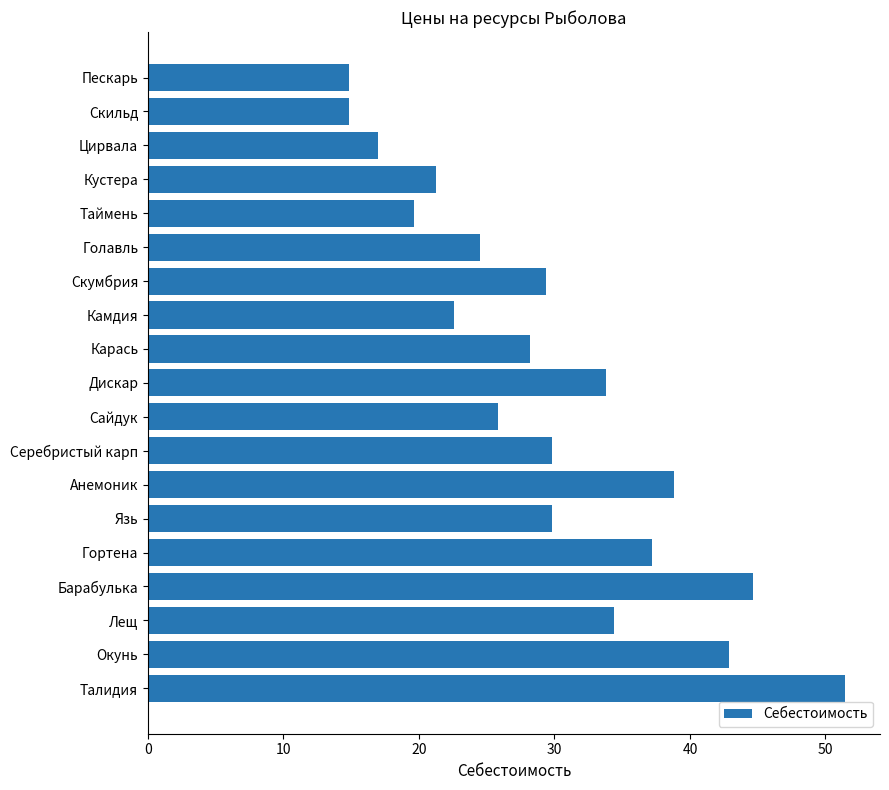

What is the smallest value displayed?

14.8